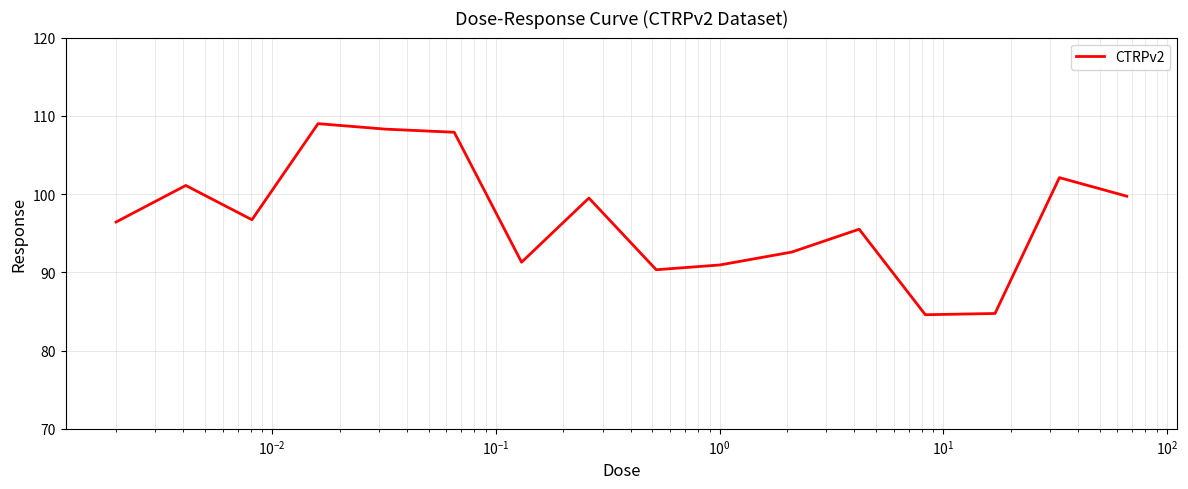

What is the difference between the maximum and minimum values?

24.4